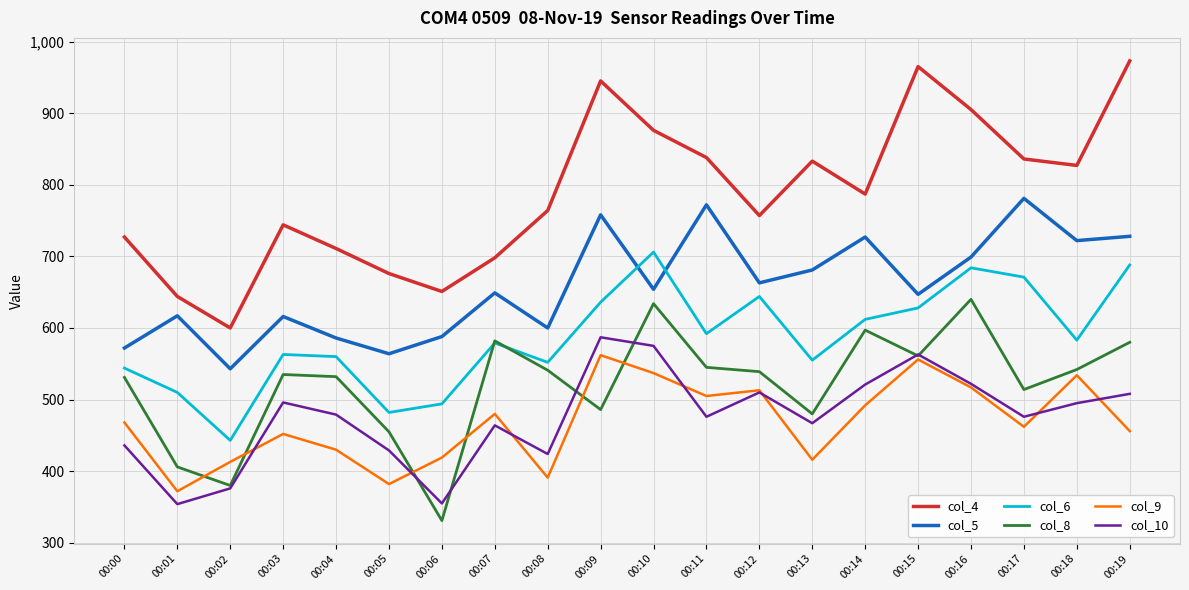

What are all the series names shown in the legend?

col_4, col_5, col_6, col_8, col_9, col_10